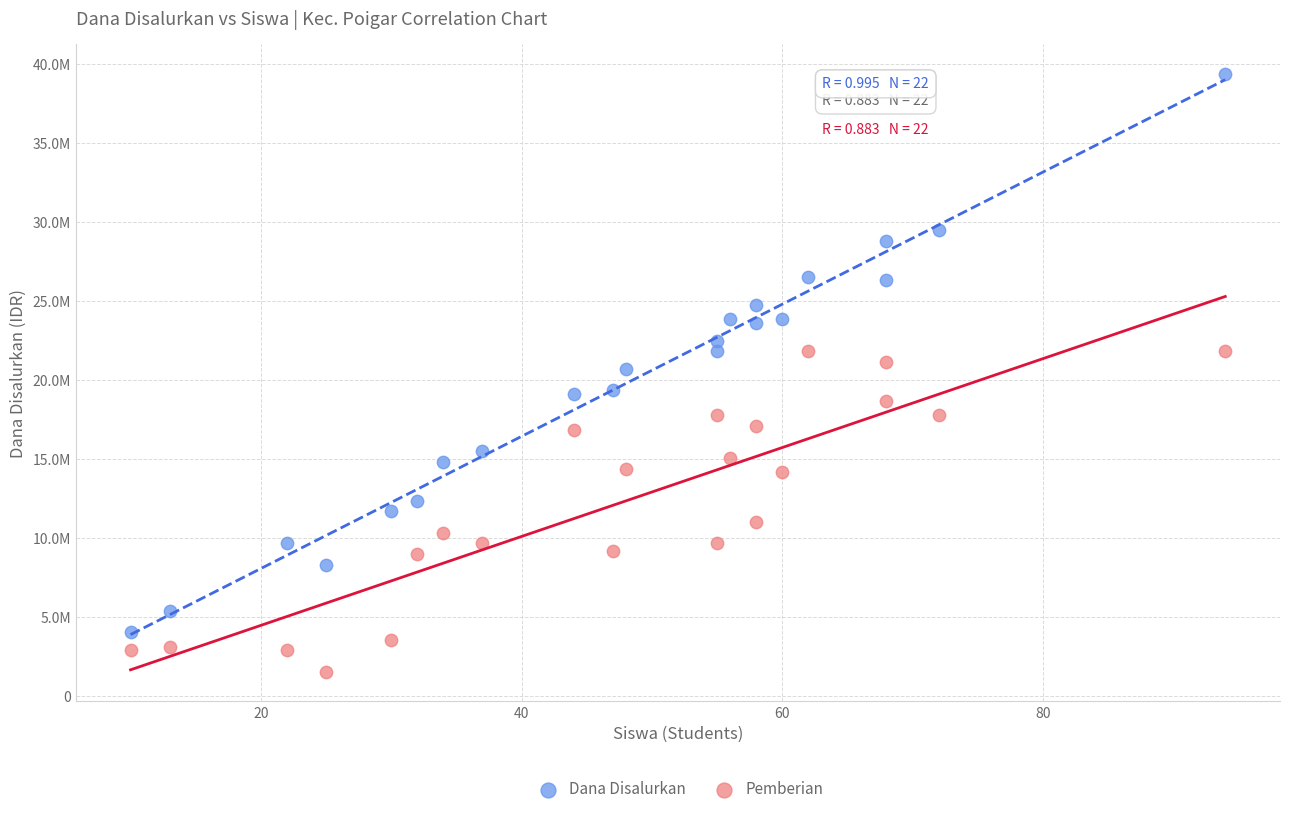

What are all the series names shown in the legend?

Dana Disalurkan, Pemberian